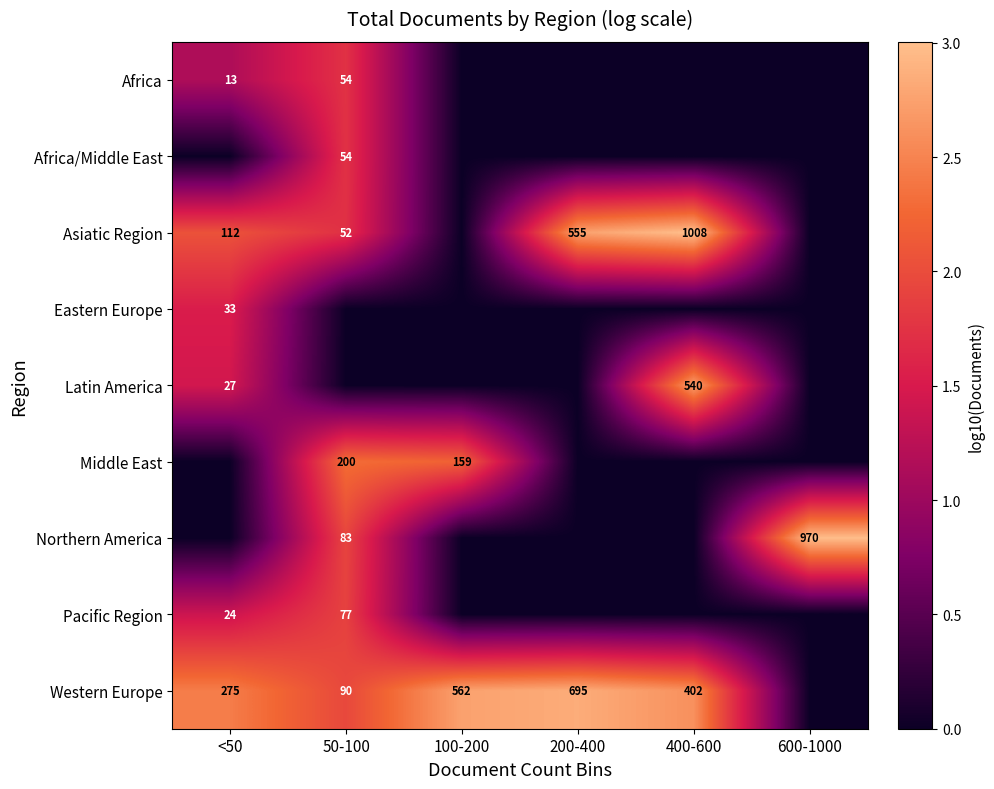

The value of Middle East at 100-200 is 159. True or false?

True